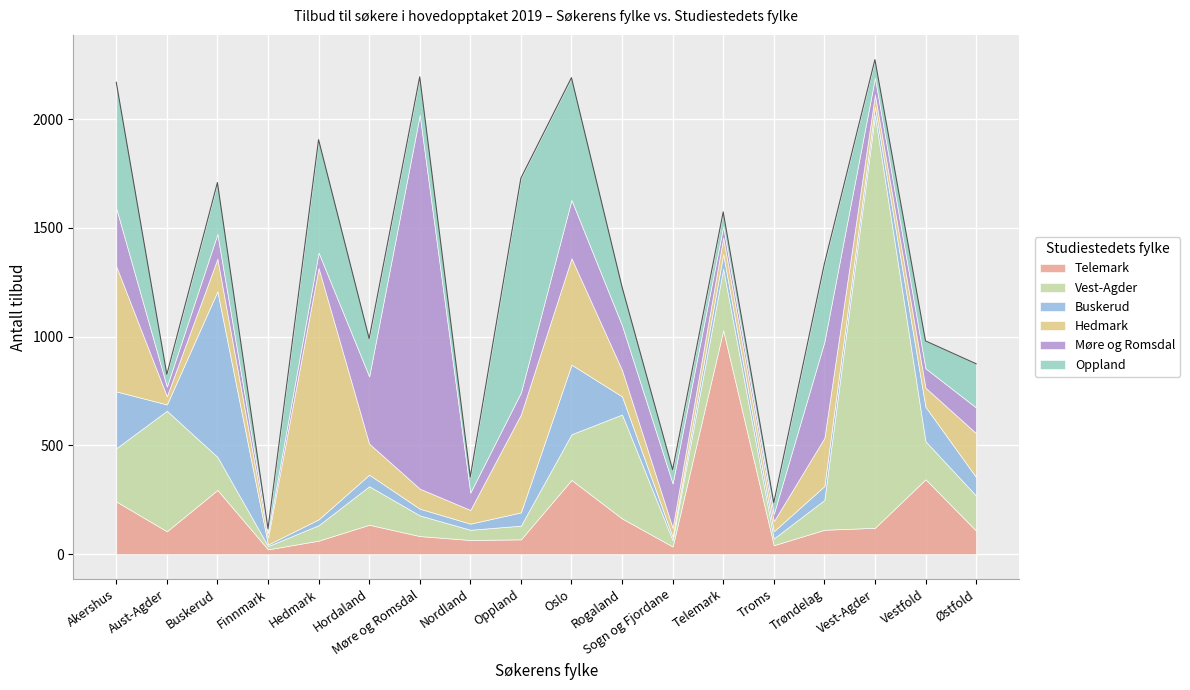

What position from the left is Vestfold?

17